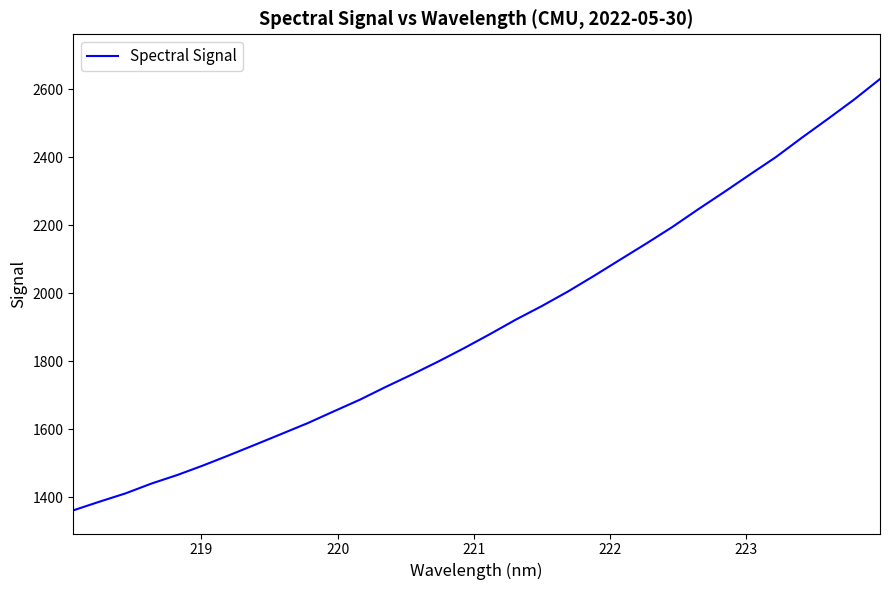

What is the greatest value displayed?

2630.0